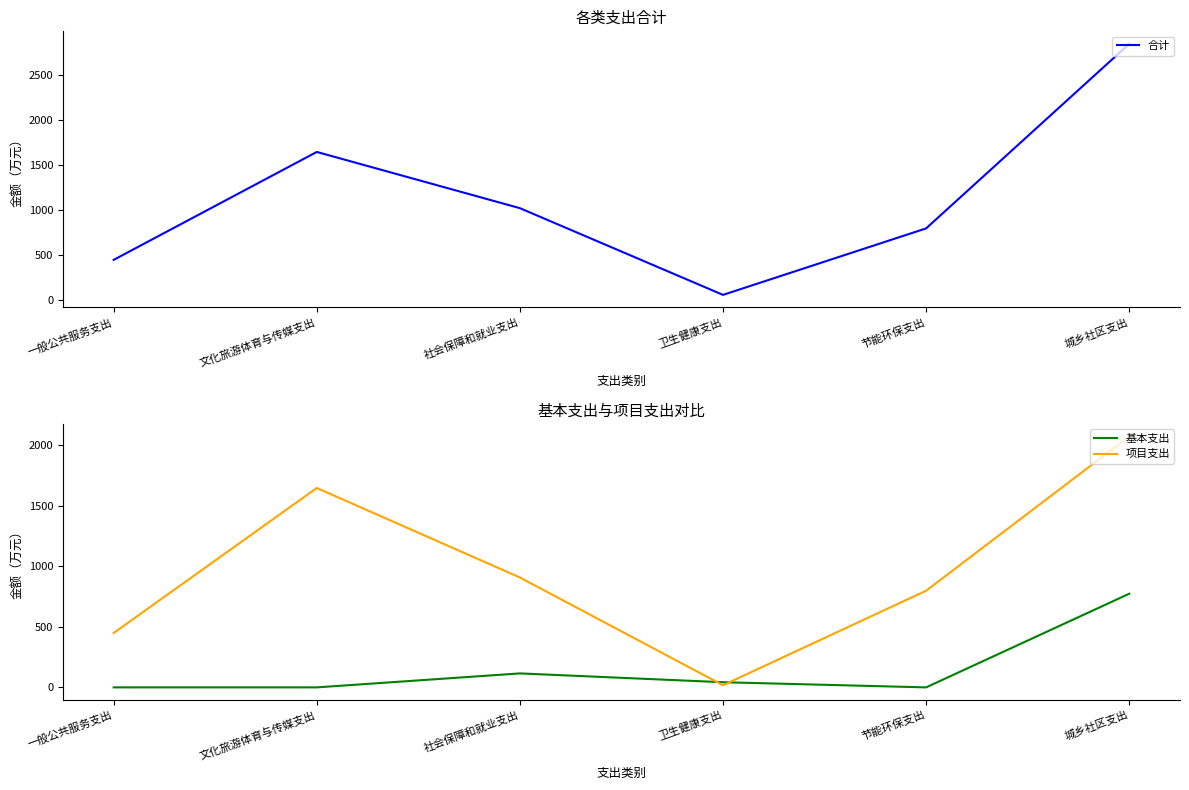

What is the total value across all series at 城乡社区支出?

5690.7